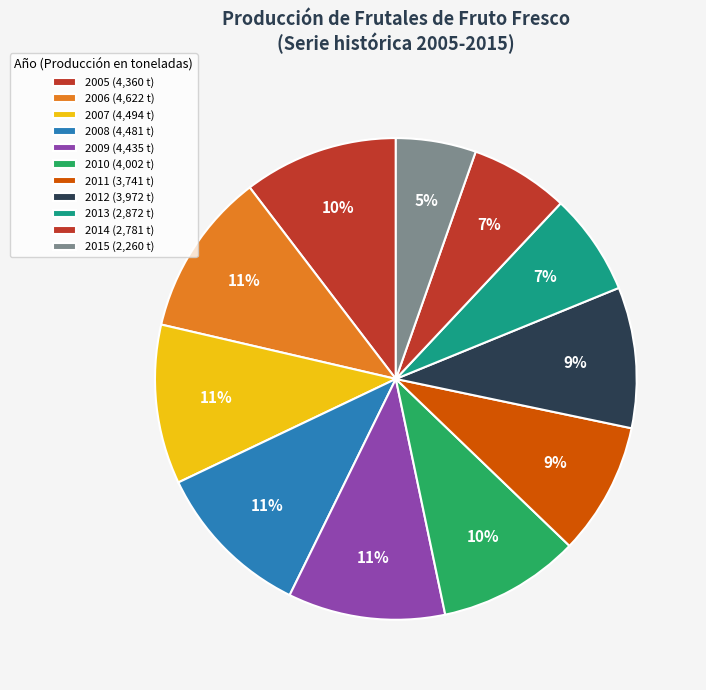

What is the ratio of the value at 2007 to the value at 2009?

1.0